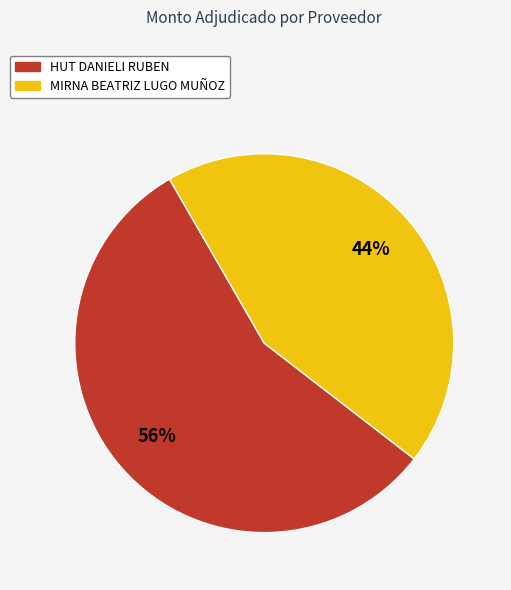

To the nearest percent, what percentage of the pie is HUT DANIELI RUBEN?

56%